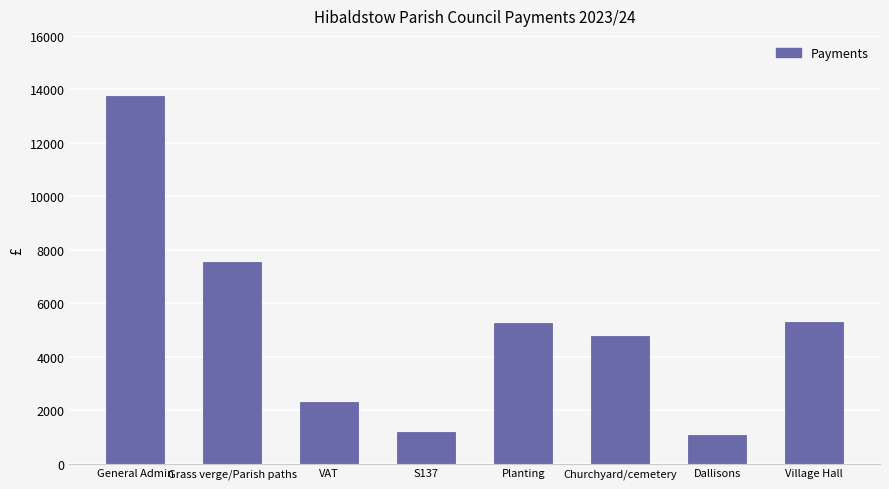

Between Dallisons and VAT, which is larger?

VAT